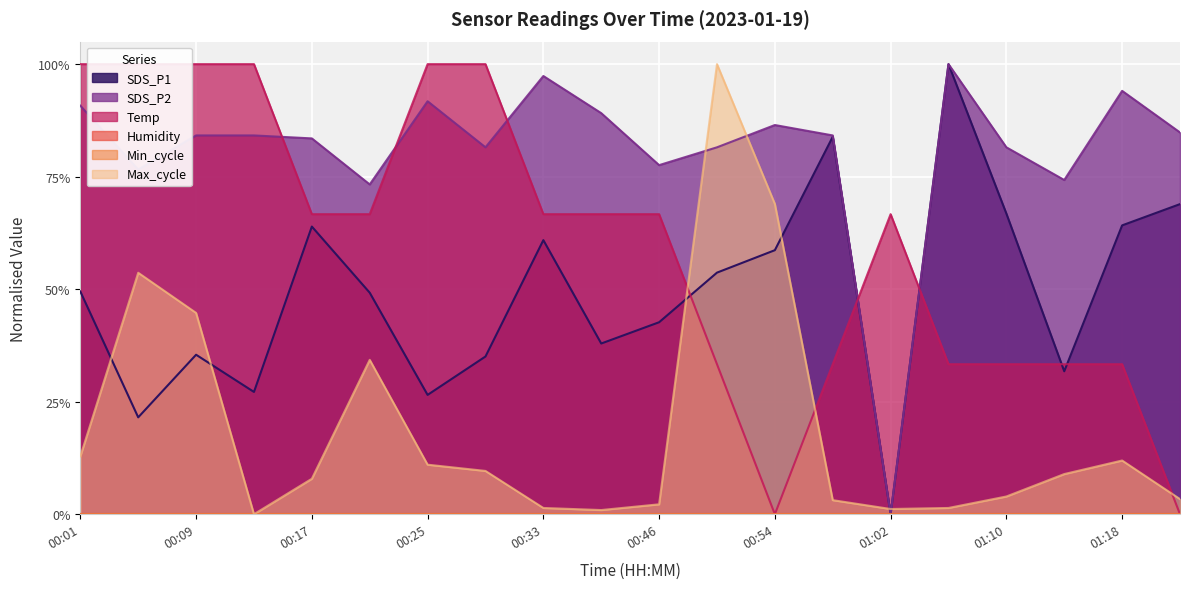

What is the label of the 15th point from the left?

01:02